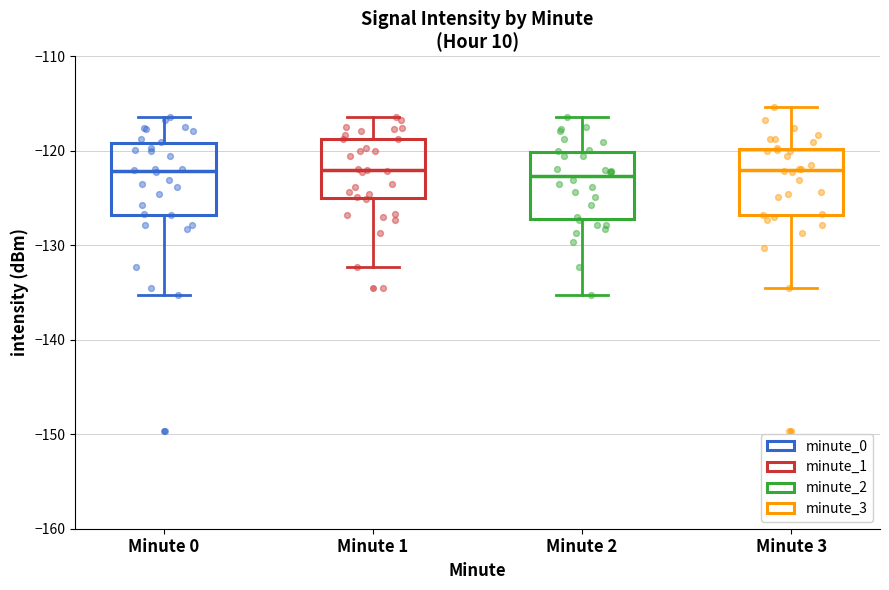

Reading left to right, read every box against the y-axis: the position of its median line, the range the box covers, and the ends of its whiskers. The values are not printed on the chart, so give them approximately, as read against the axis.

Minute 0: median -122, box -127 to -119, whiskers -135 to -116
Minute 1: median -122, box -125 to -119, whiskers -132 to -116
Minute 2: median -123, box -127 to -120, whiskers -135 to -116
Minute 3: median -122, box -127 to -120, whiskers -135 to -115